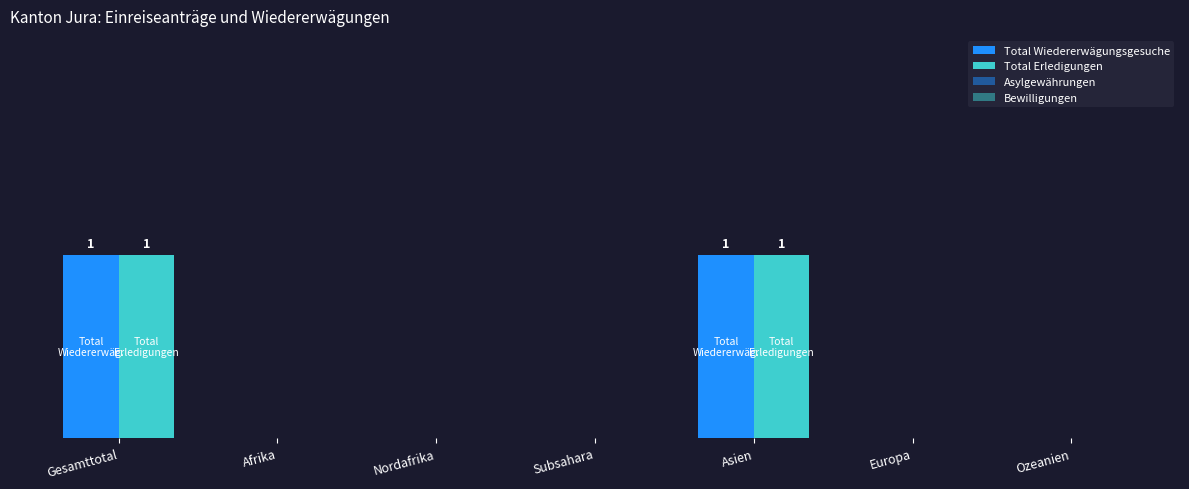

Which category has the highest value in the Total Erledigungen series?

Gesamttotal